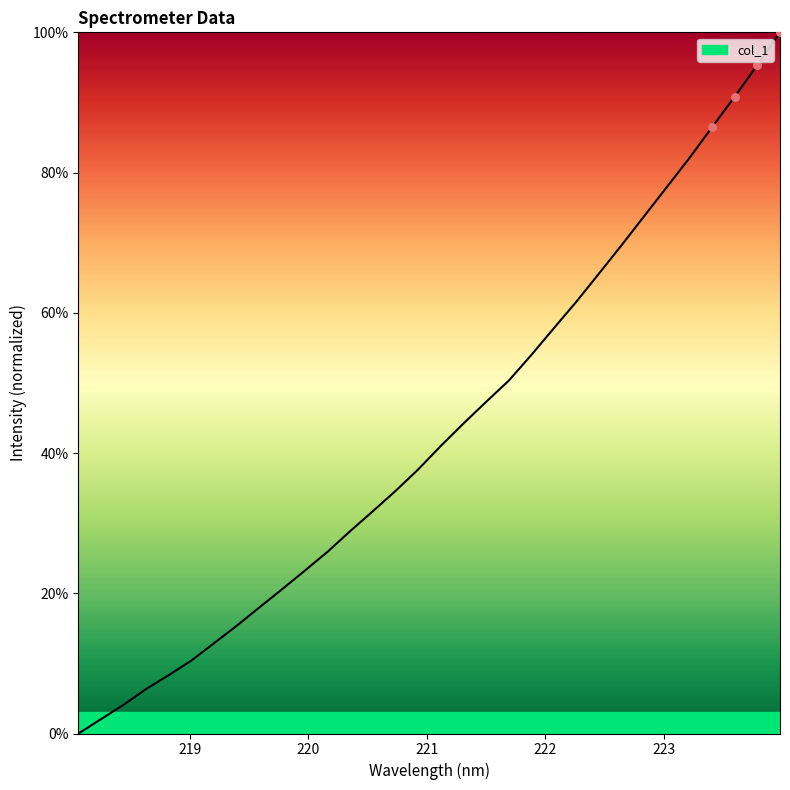

What is the difference between the maximum and minimum values?

100.0